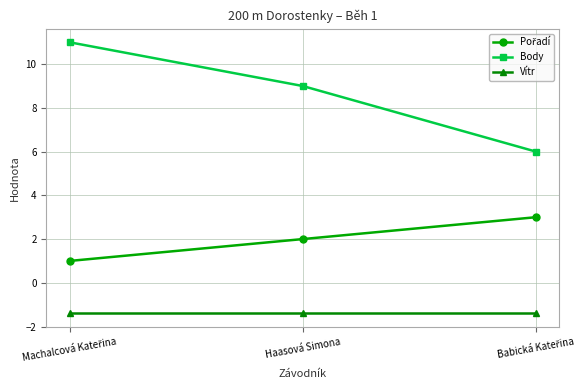

What is the minimum value shown in the chart?

-1.4